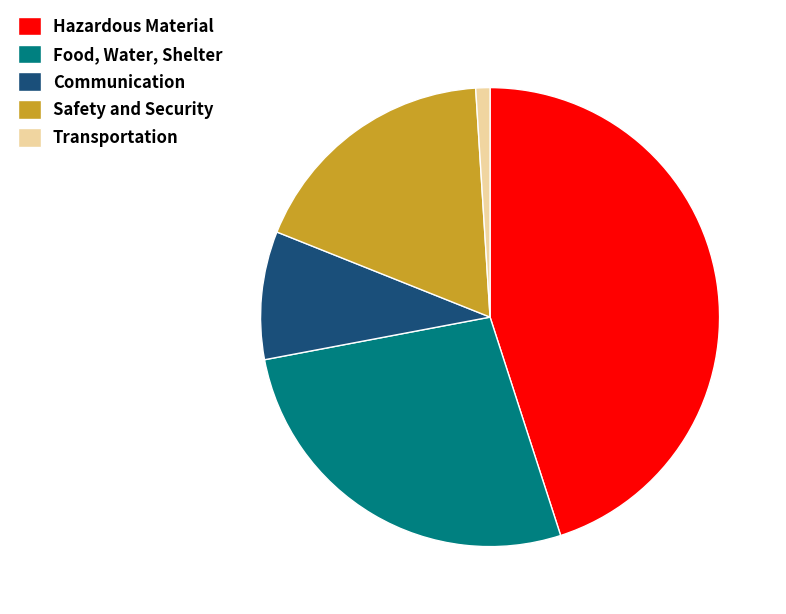

Which category has the smallest portion of the pie?

Transportation